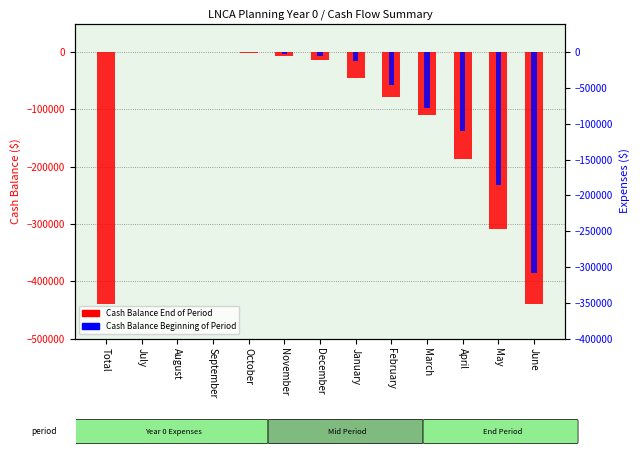

What is the label of the 3rd bar from the left?

August